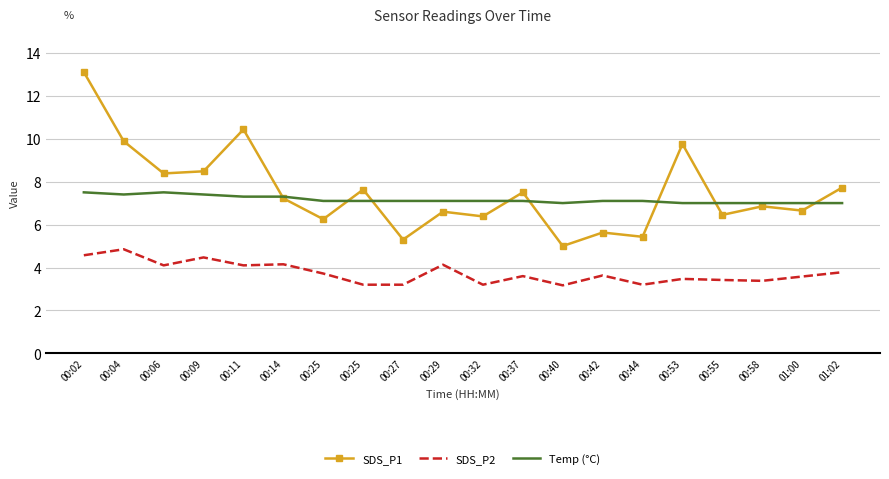

What is the difference between the highest and lowest values at 01:02?

3.9